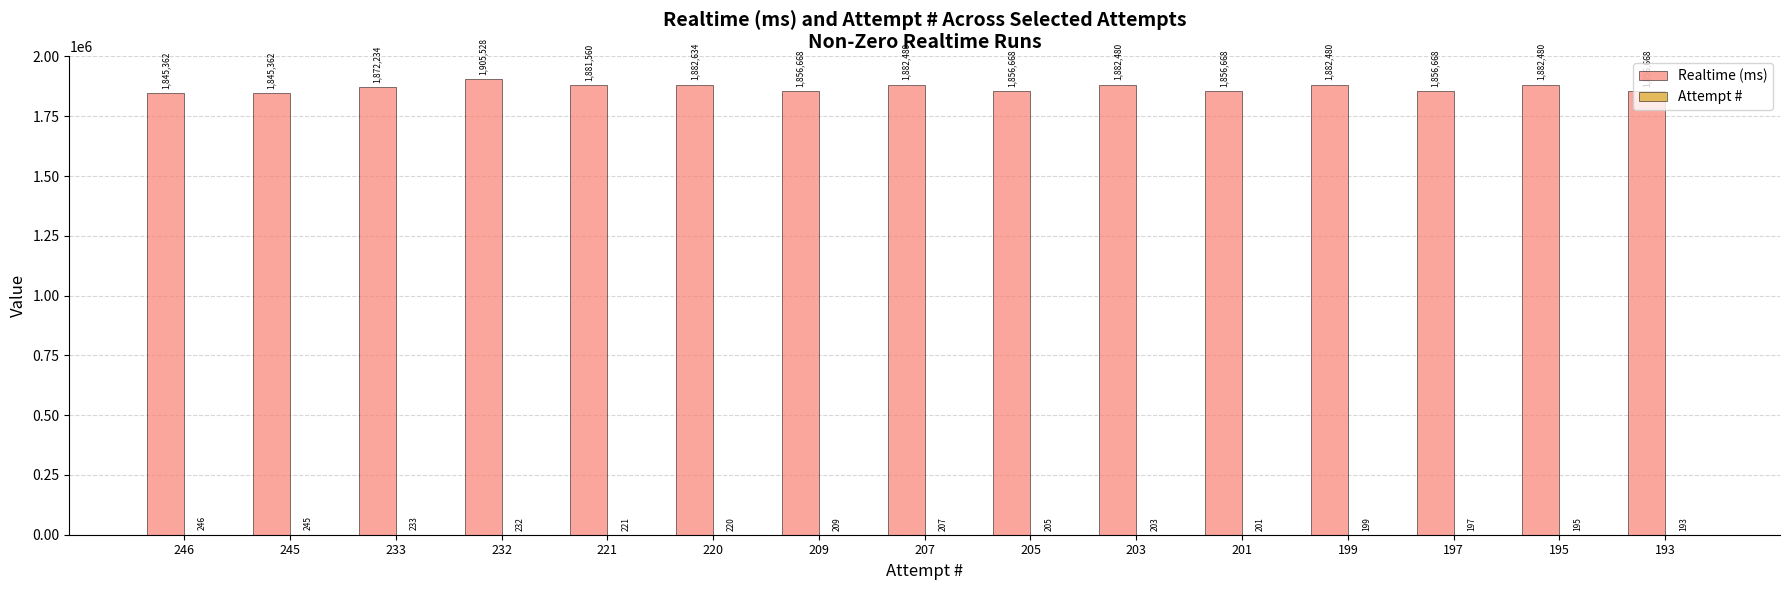

What is the maximum value for Realtime (ms)?

1905528